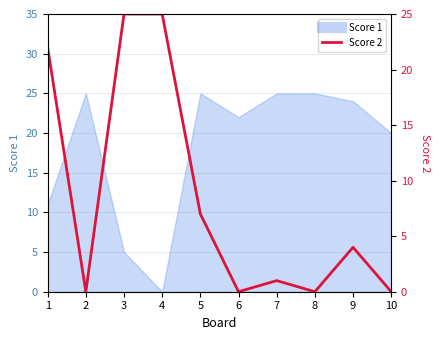

Which category has the highest value across all series?

3